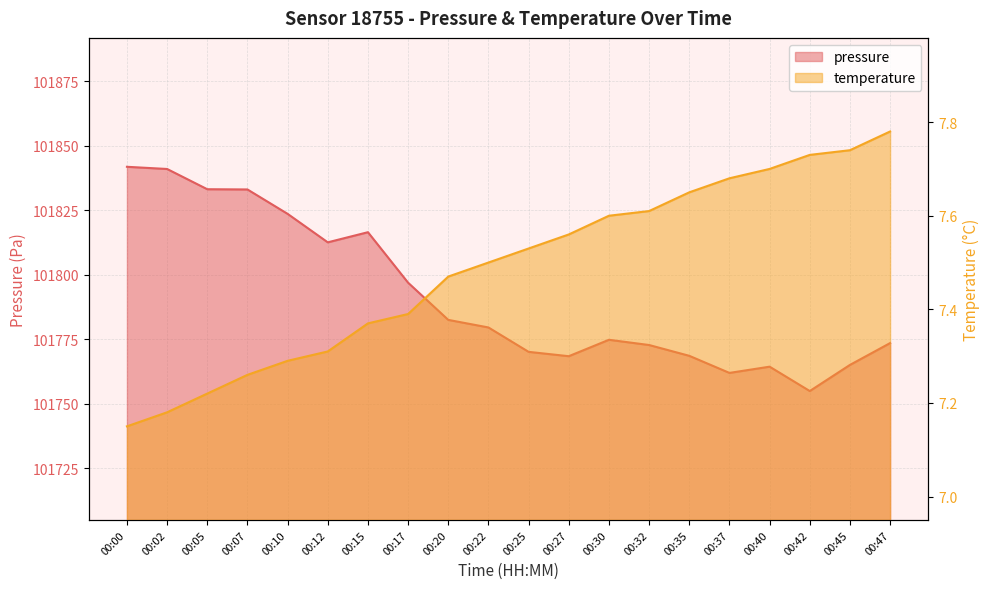

What is the value of the temperature point at the 5th from the left?

7.3